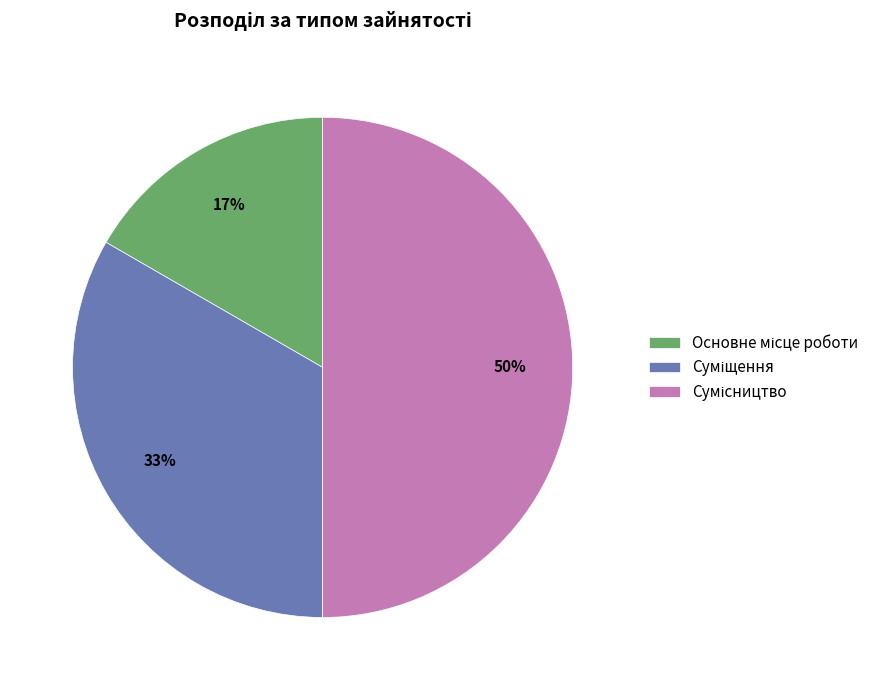

To the nearest percent, what is the difference between the largest and smallest slice percentages?

33%